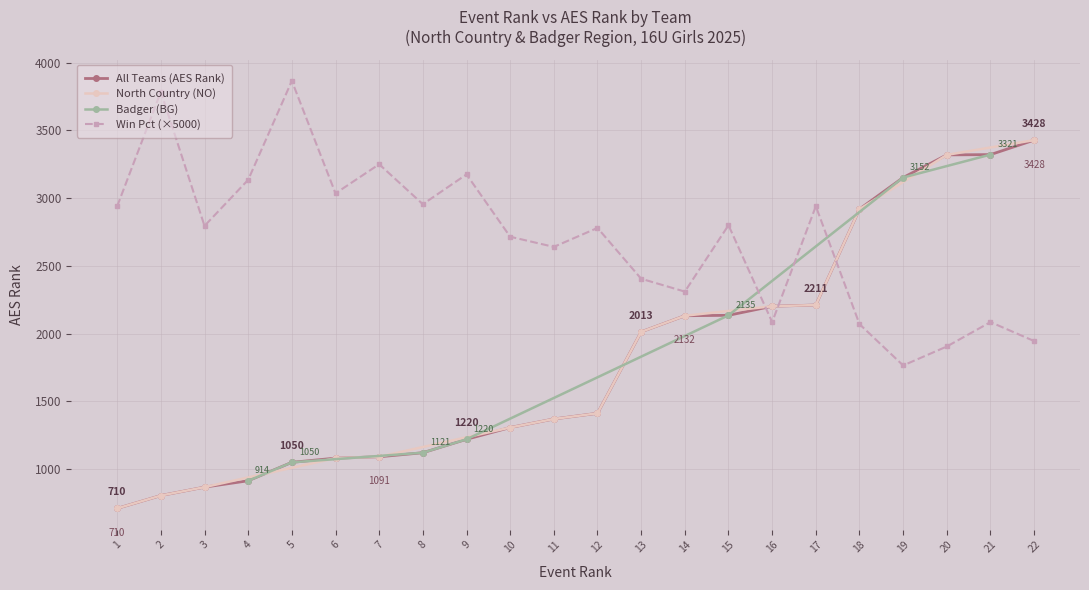

What is the value of the 17th point from the left?

2211